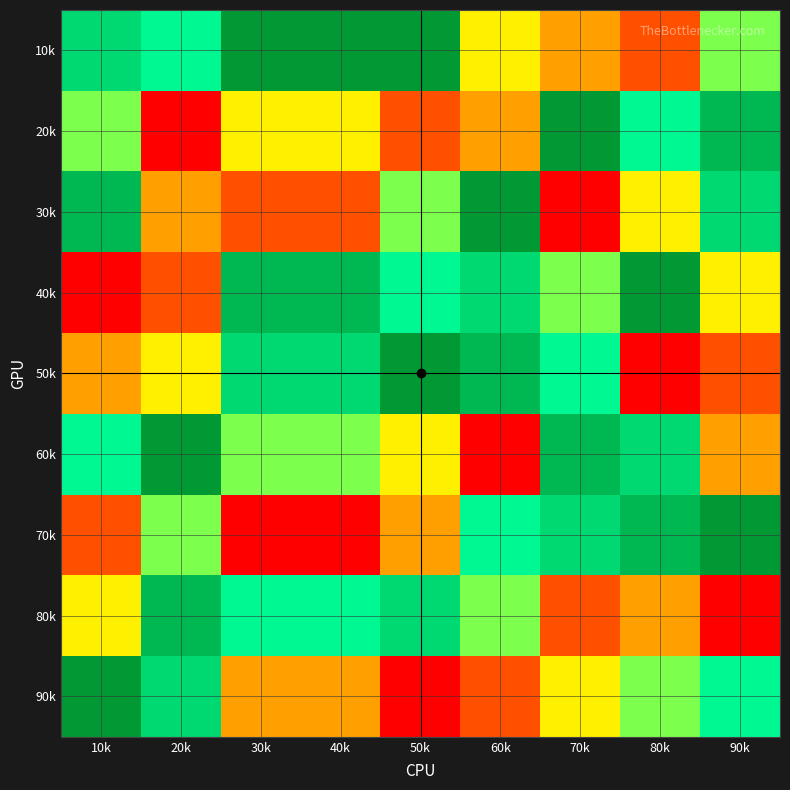

Reading left to right, transcribe all the data shown in this chart.

10k: 10k=7	20k=6	30k=9	40k=9	50k=9	60k=4	70k=3	80k=2	90k=5
20k: 10k=5	20k=1	30k=4	40k=4	50k=2	60k=3	70k=9	80k=6	90k=8
30k: 10k=8	20k=3	30k=2	40k=2	50k=5	60k=9	70k=1	80k=4	90k=7
40k: 10k=1	20k=2	30k=8	40k=8	50k=6	60k=7	70k=5	80k=9	90k=4
50k: 10k=3	20k=4	30k=7	40k=7	50k=9	60k=8	70k=6	80k=1	90k=2
60k: 10k=6	20k=9	30k=5	40k=5	50k=4	60k=1	70k=8	80k=7	90k=3
70k: 10k=2	20k=5	30k=1	40k=1	50k=3	60k=6	70k=7	80k=8	90k=9
80k: 10k=4	20k=8	30k=6	40k=6	50k=7	60k=5	70k=2	80k=3	90k=1
90k: 10k=9	20k=7	30k=3	40k=3	50k=1	60k=2	70k=4	80k=5	90k=6